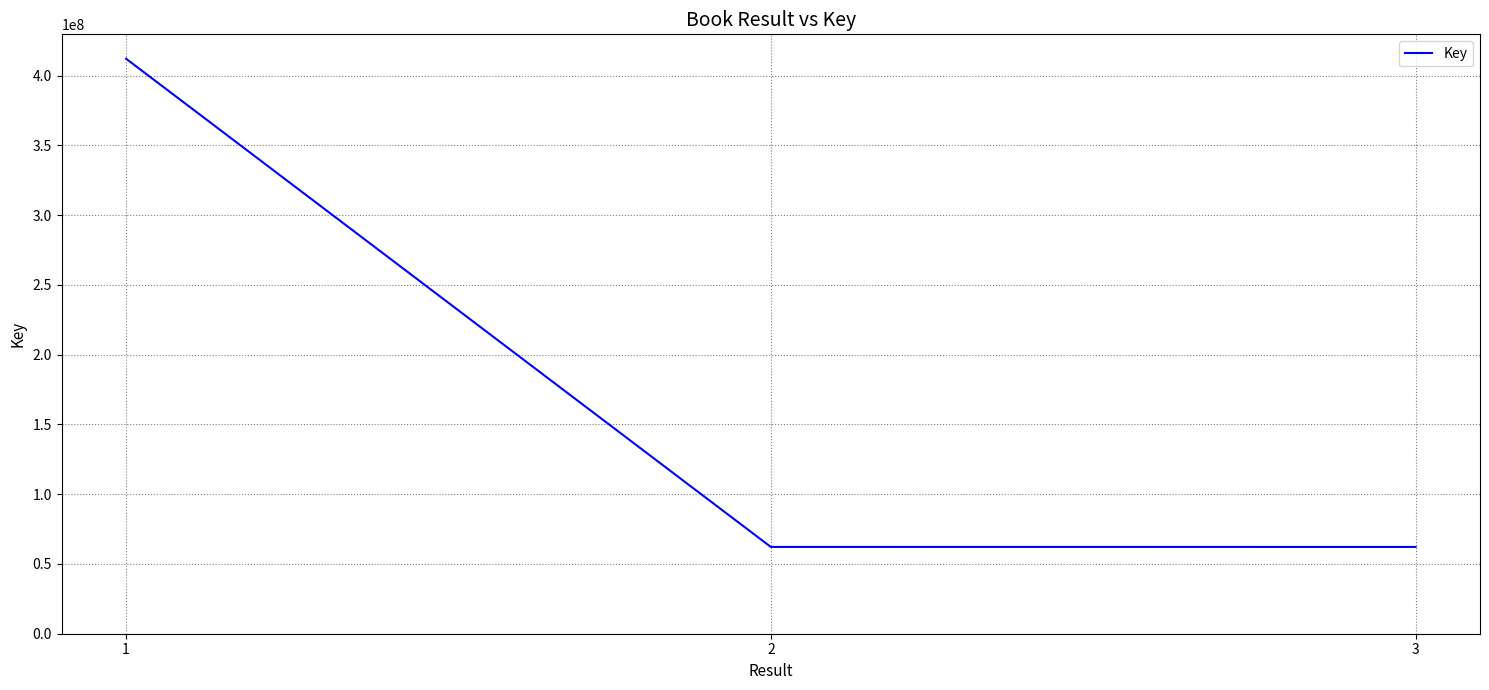

How many values are below 62208312?

1